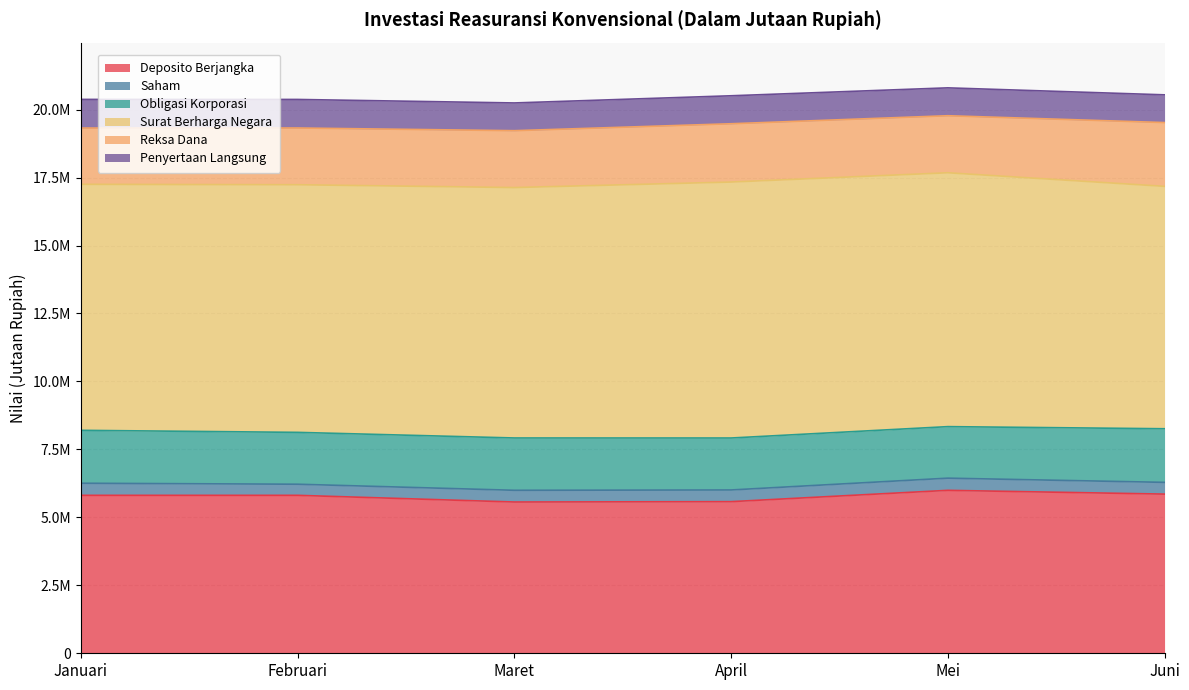

Does the chart display data point markers on the line(s)?

No